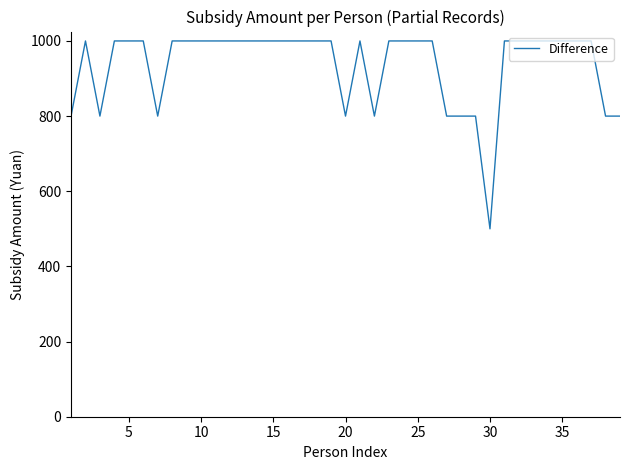

What is the difference between the maximum and minimum values?

500